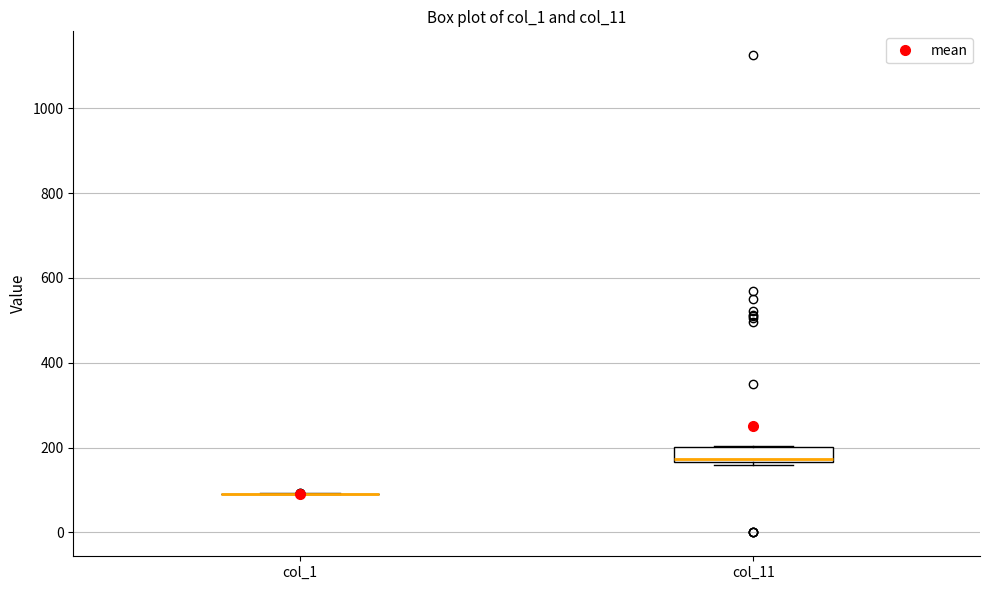

Reading left to right, read every box against the y-axis: the position of its median line, the range the box covers, and the ends of its whiskers. The values are not printed on the chart, so give them approximately, as read against the axis.

col_1: box collapsed to a line at 100, whiskers 100 to 100
col_11: median 180, box 160 to 200, whiskers 160 to 200